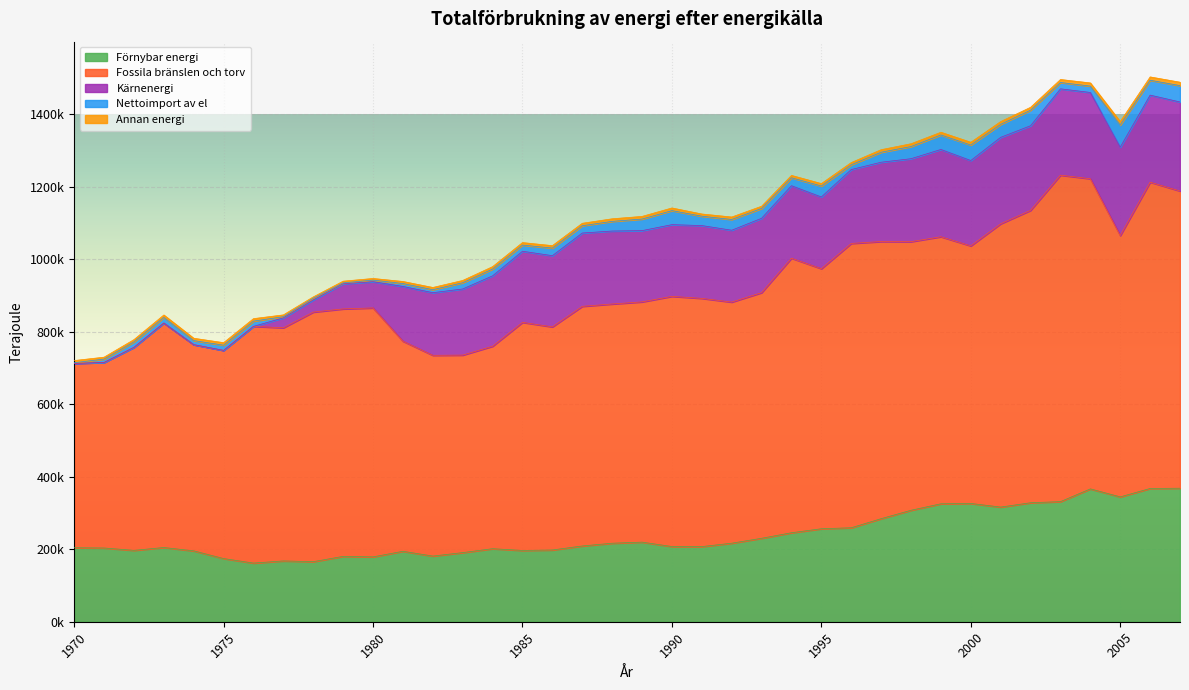

Is the value of Fossila bränslen och torv at 1978 greater than the value of Annan energi at 1991?

Yes